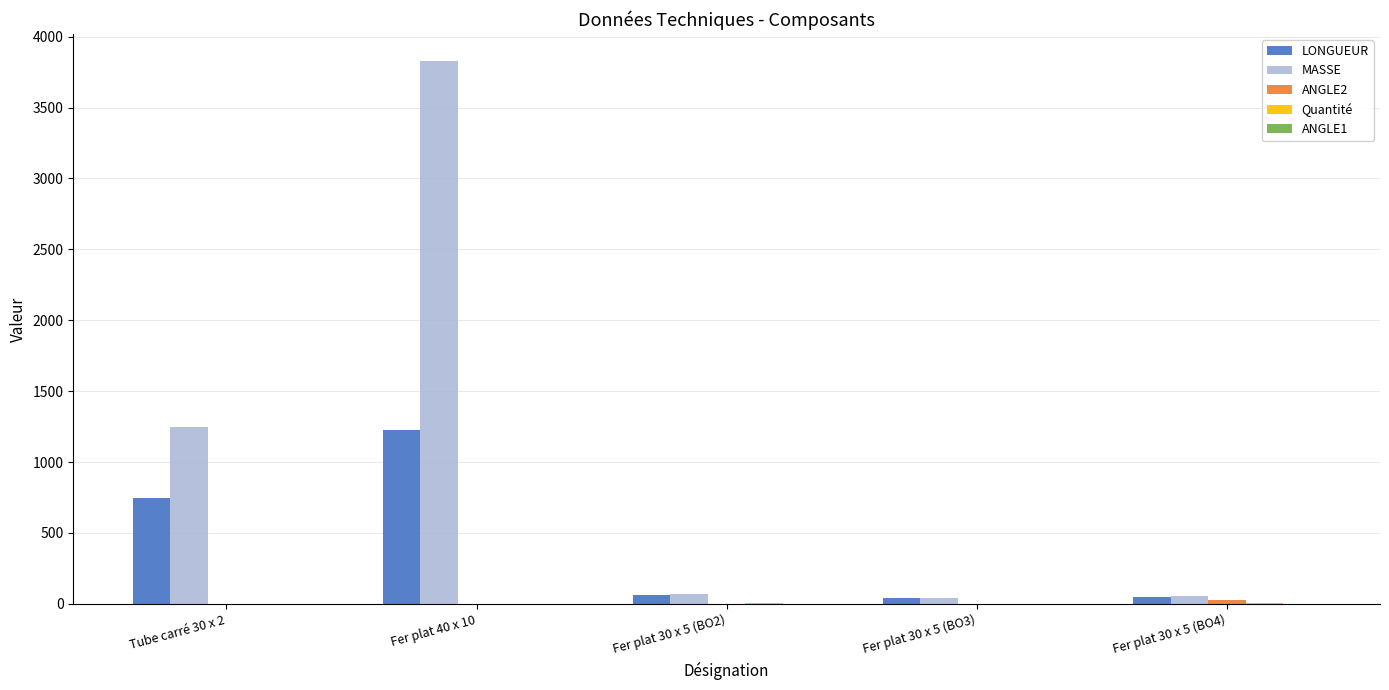

The value of MASSE at Fer plat 40 x 10 is 1434. True or false?

False